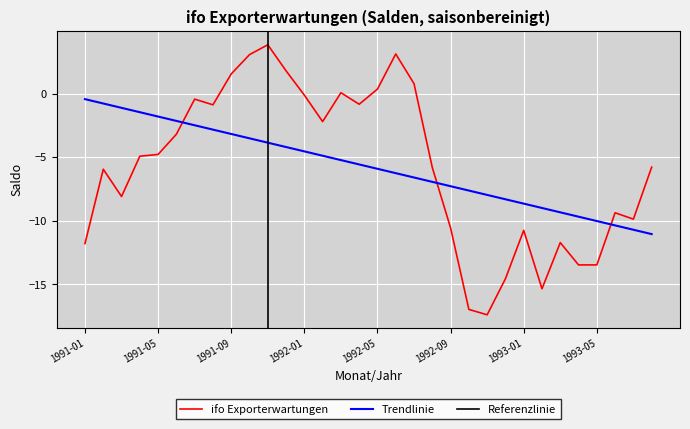

Between 1993-07 and 1992-05, which is larger?

1992-05